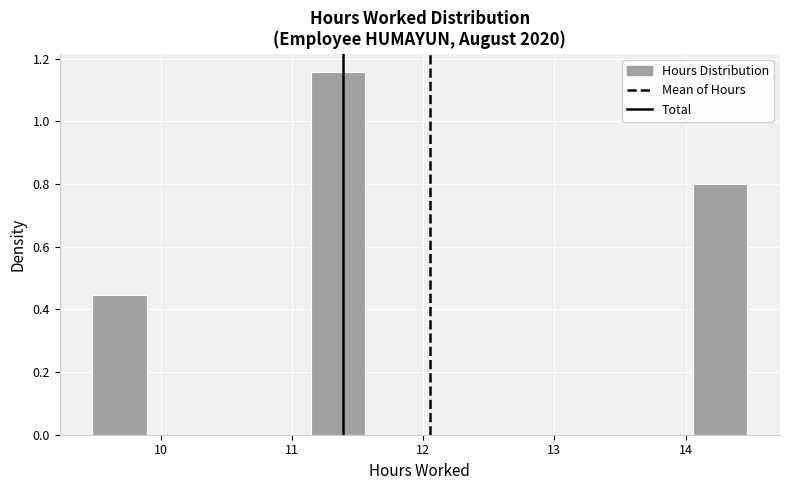

Over which range of the x-axis is the bar tallest?

11.1 to 11.6